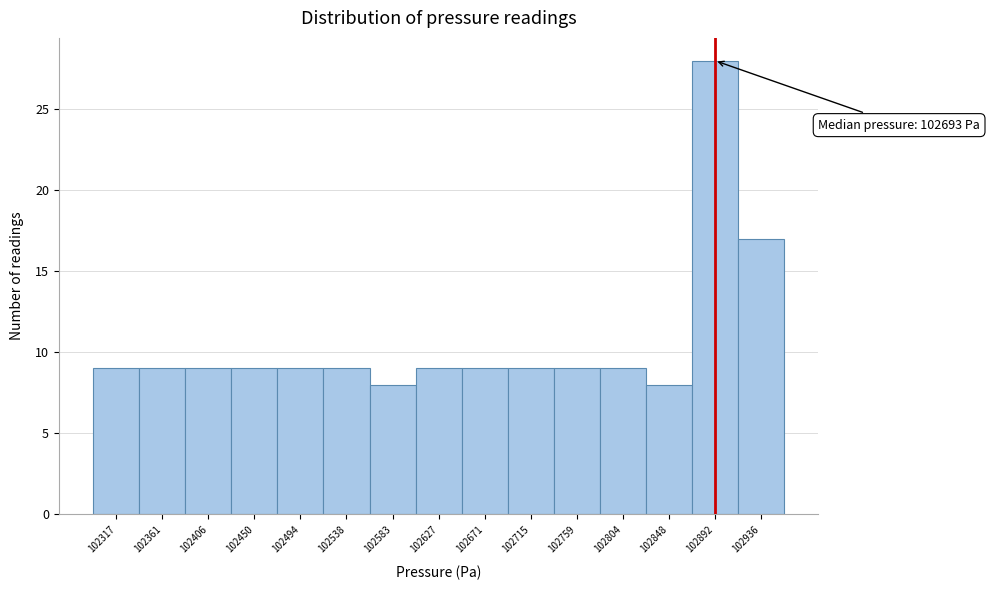

Which range on the x-axis has the tallest bar?

102870 to 102915